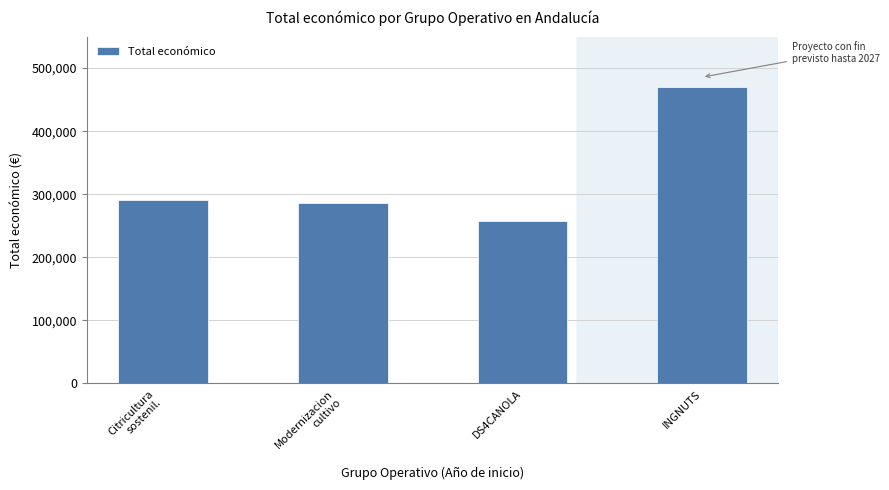

Does the chart contain any negative values?

No